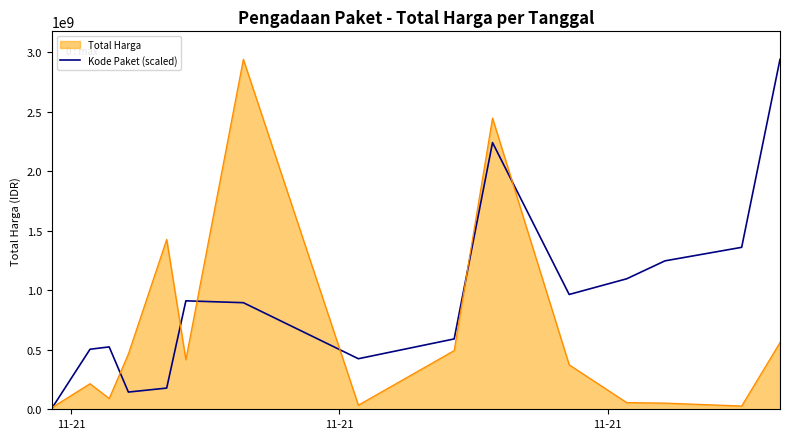

What is the maximum value for Kode Paket (scaled)?

2938963240.0